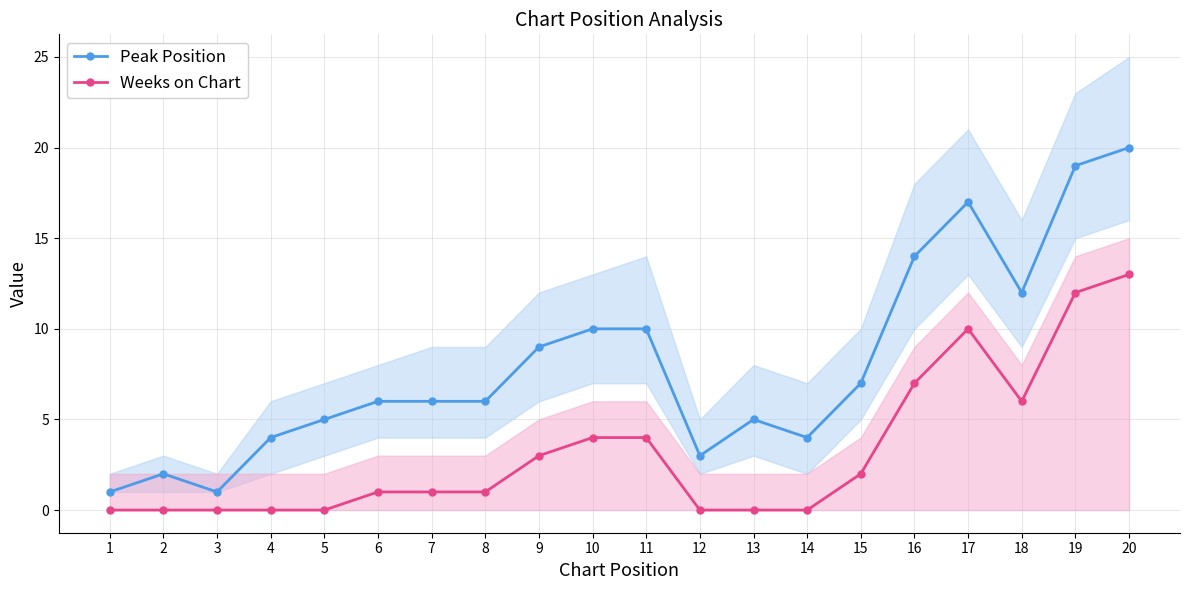

Where is the first local maximum for Peak Position?

2